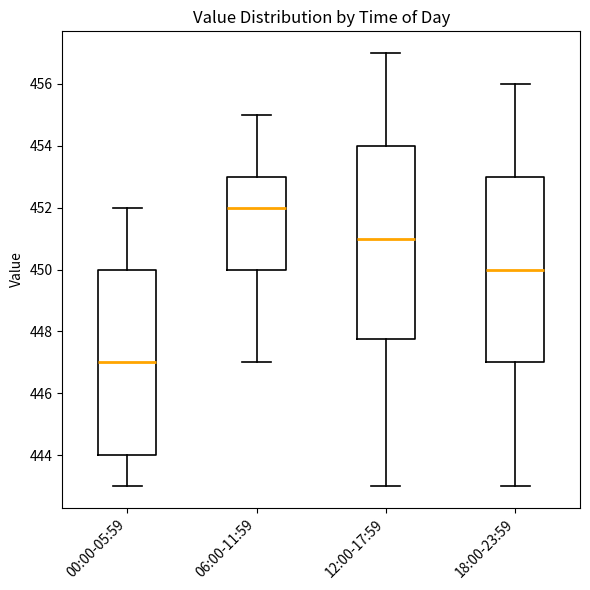

Which box's median line is the highest?

06:00-11:59